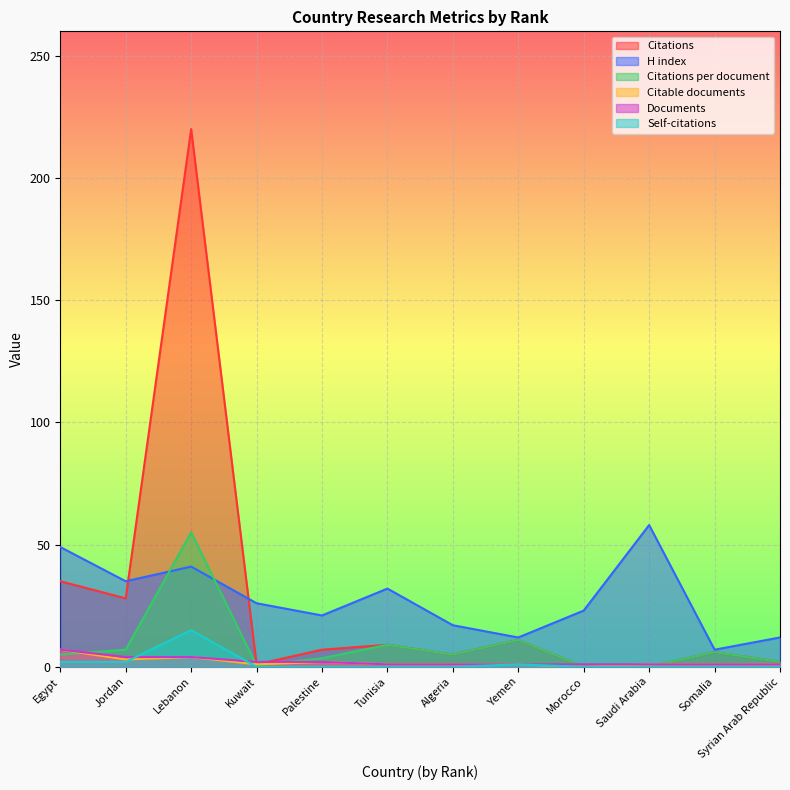

Between Saudi Arabia and Morocco, which is larger?

Saudi Arabia